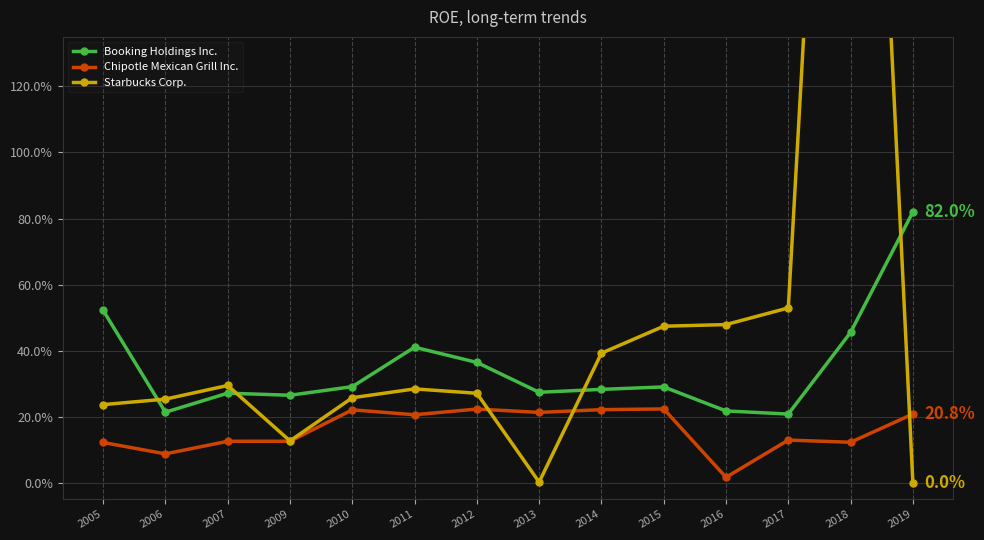

True or false: Chipotle Mexican Grill Inc. has more than 1 interior local peaks.

True